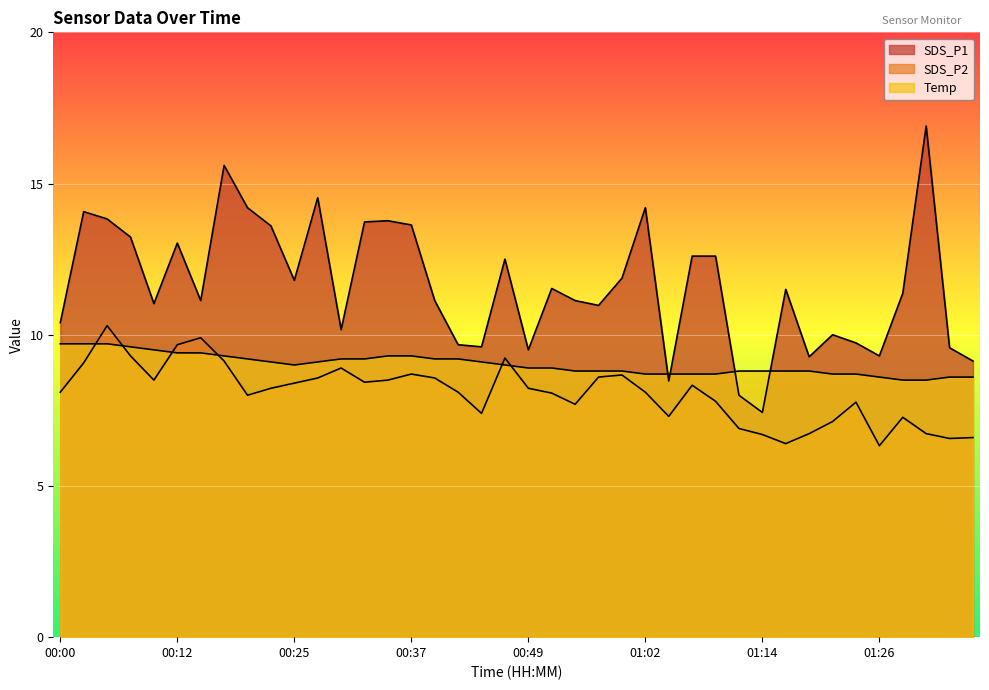

What is the difference between the highest and lowest values at 01:11?

1.9